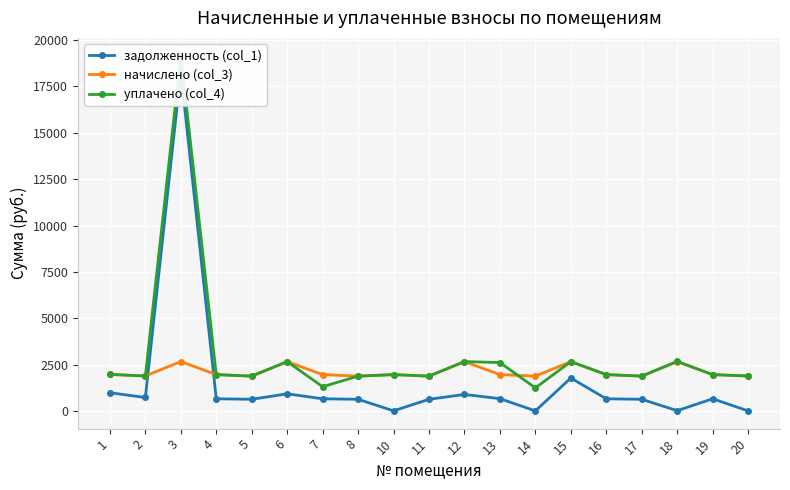

After their last crossing, which series has the higher values: задолженность (col_1) or начислено (col_3)?

начислено (col_3)